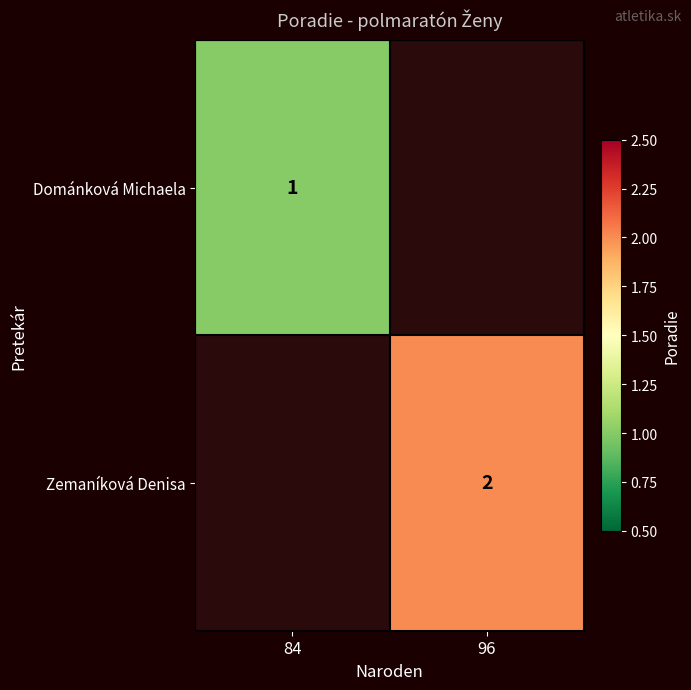

The value of Dománková Michaela at 84 is 1. True or false?

True